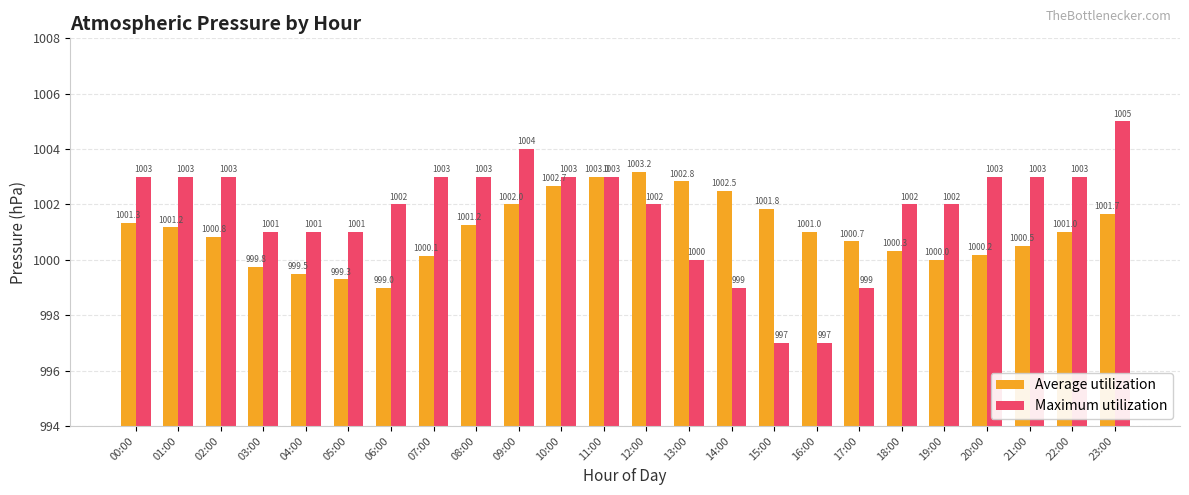

Which series has the largest total across all categories?

Maximum utilization